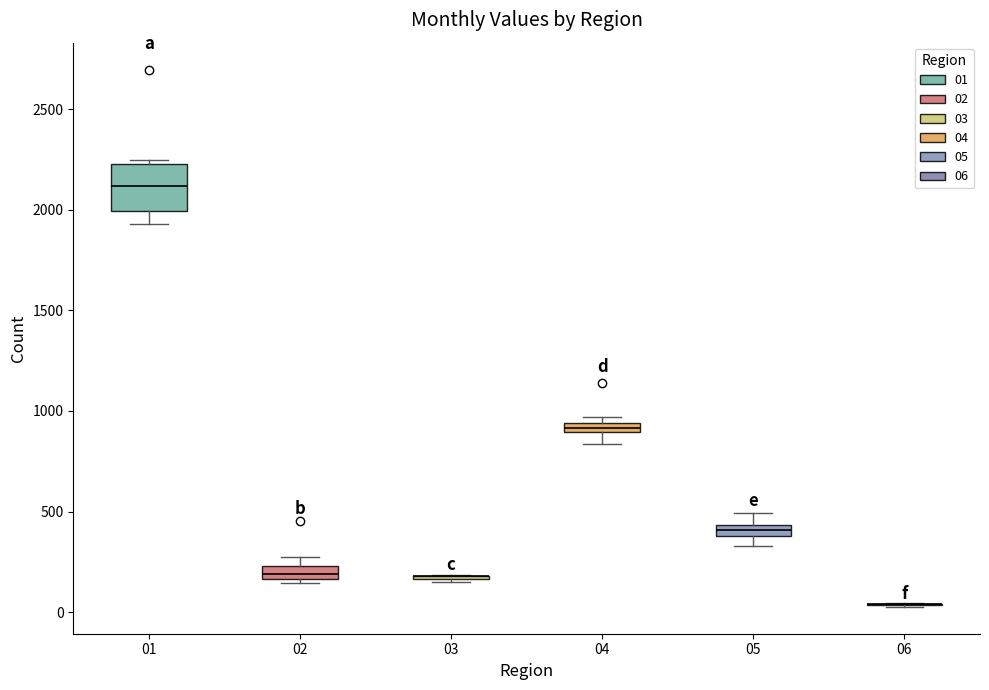

Where is the upper edge of the box at x = 02 on the y-axis? The values are not printed on the chart, so give them approximately, as read against the axis.

250